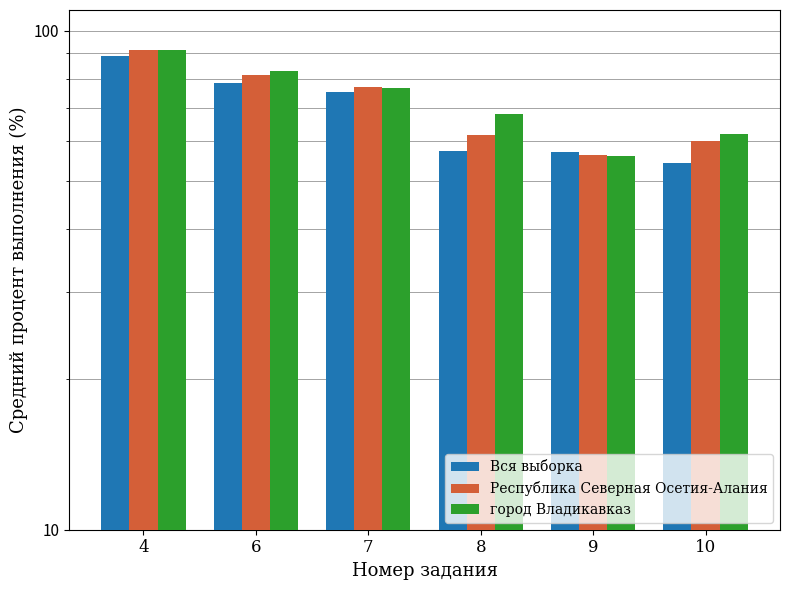

Reading left to right, transcribe all the data shown in this chart.

Вся выборка: 89.1	78.7	75.5	57.4	57.2	54.3
Республика Северная Осетия-Алания: 91.5	81.6	77.3	61.8	56.3	60.0
город Владикавказ: 91.4	82.8	76.8	68.1	56.1	62.2